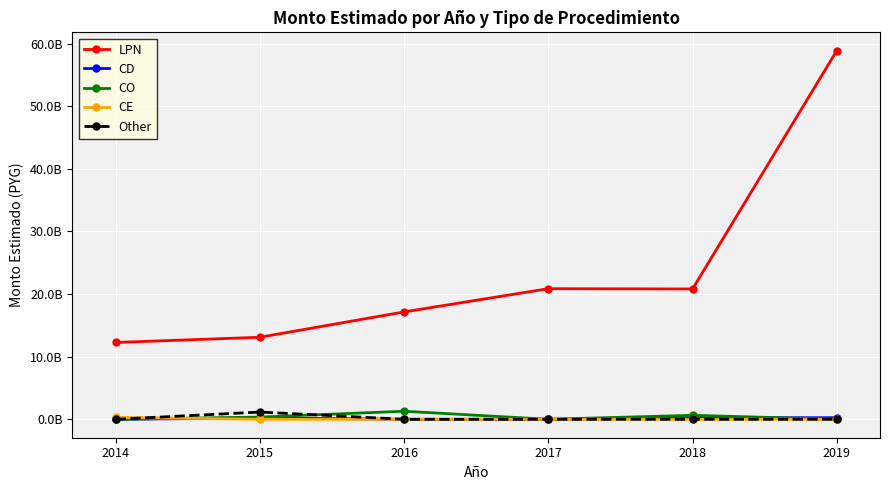

What is the spread (max minus min) of values at 2016?

17154015992